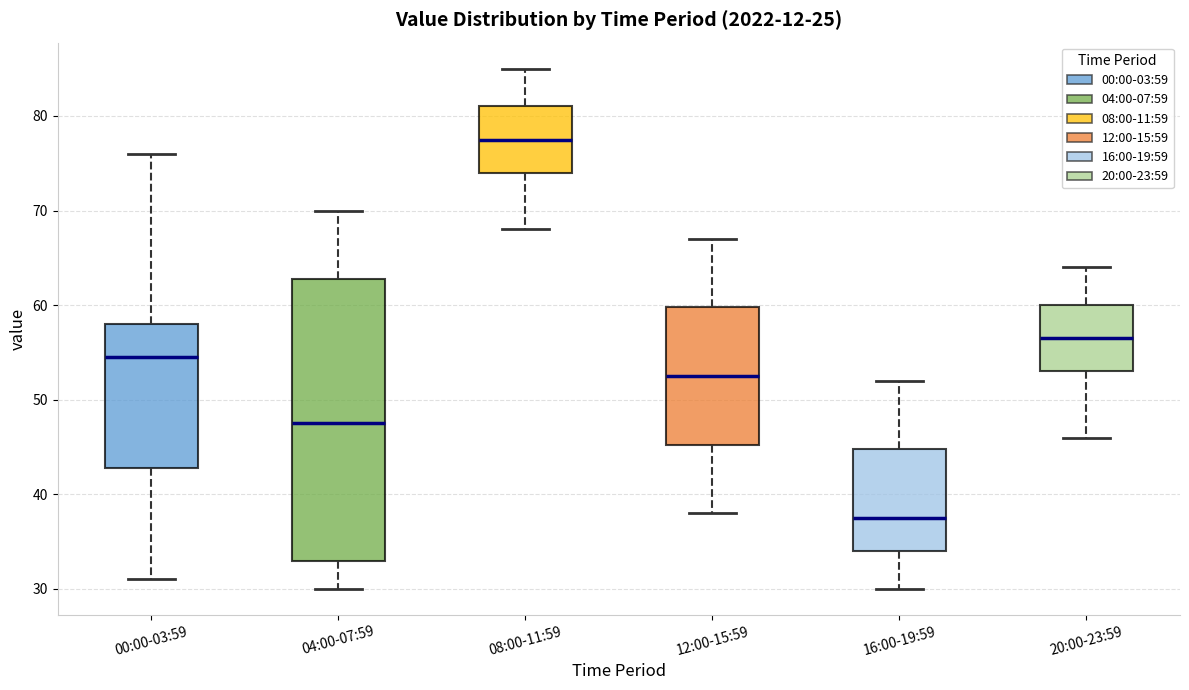

Which box has the highest median line?

08:00-11:59